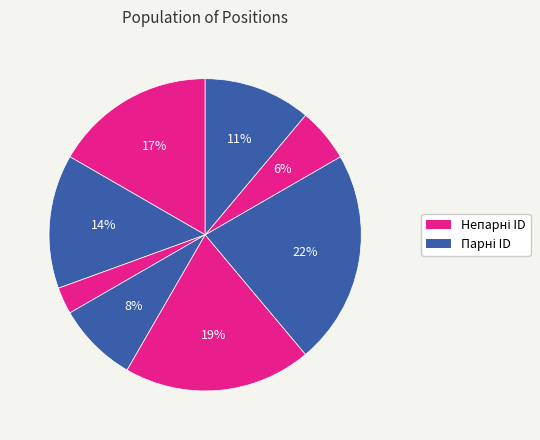

How many segments does this pie chart have?

8